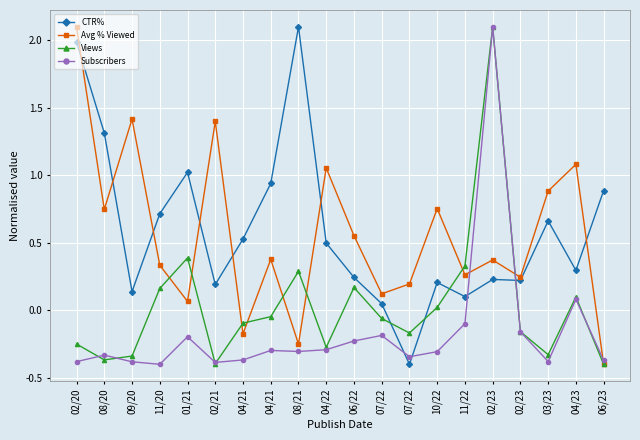

True or false: Views has more than 1 points higher than both neighbors.

True